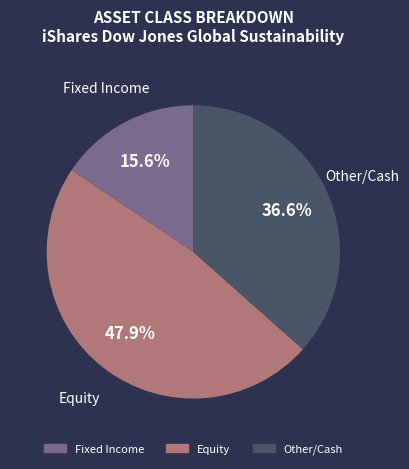

Does any single category account for the majority?

No